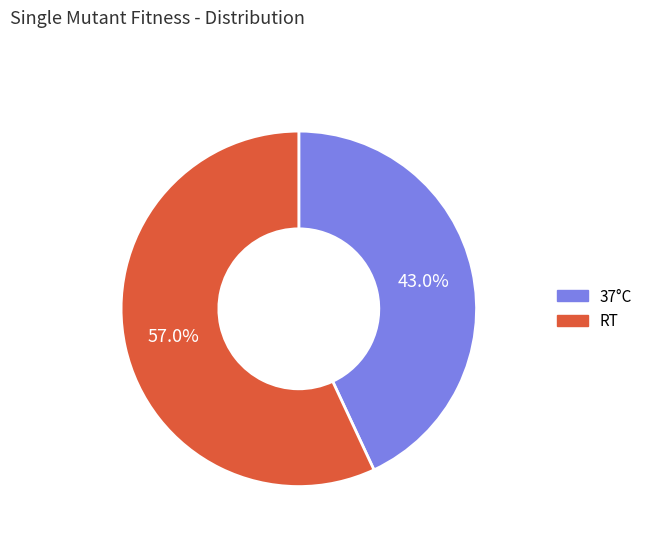

Does any single category account for the majority?

Yes